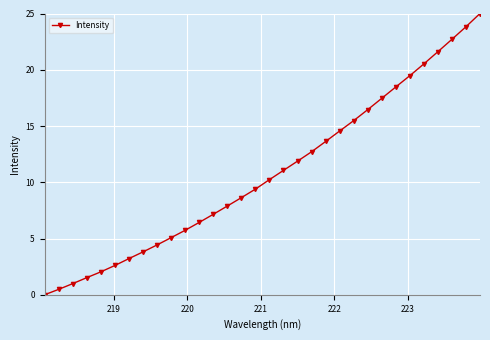

Does the chart have visible grid lines?

Yes